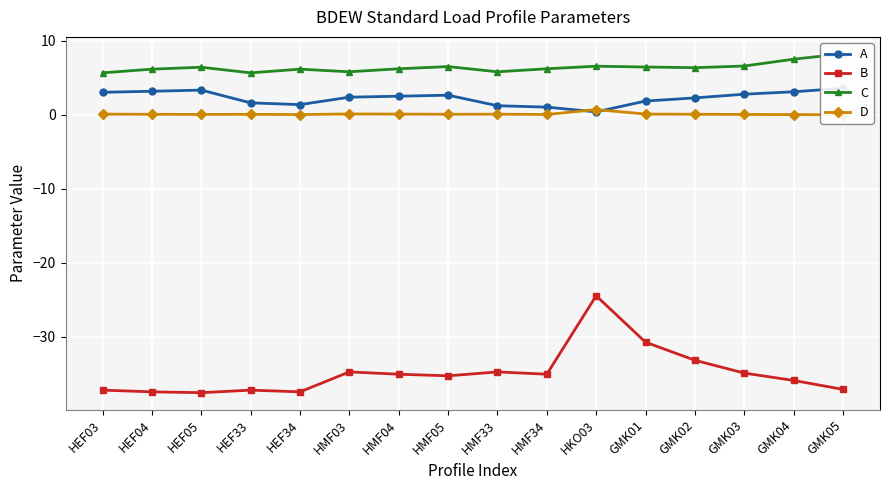

True or false: C and D cross at least once.

False